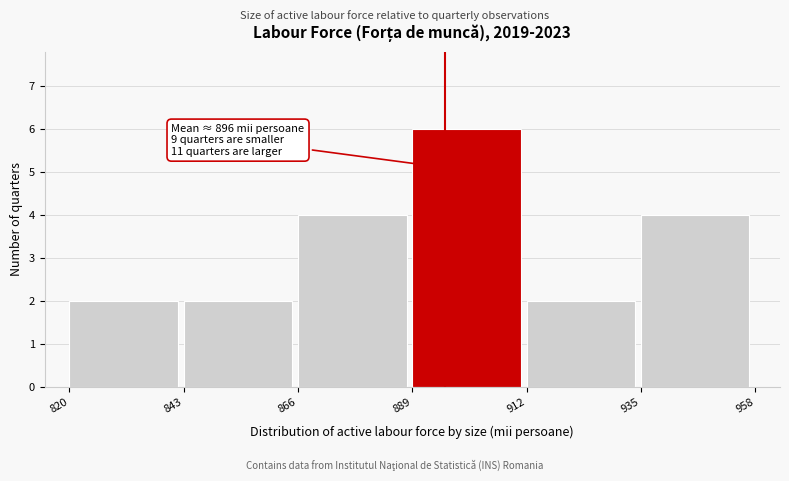

Which range on the x-axis has the tallest bar?

889 to 912